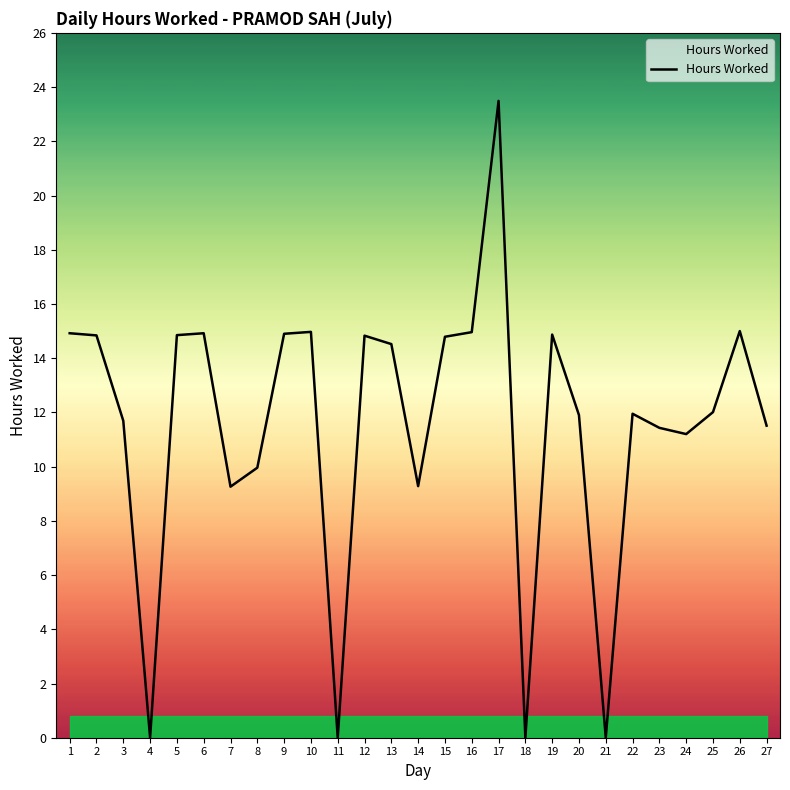

Which label corresponds to the largest value in the chart?

17